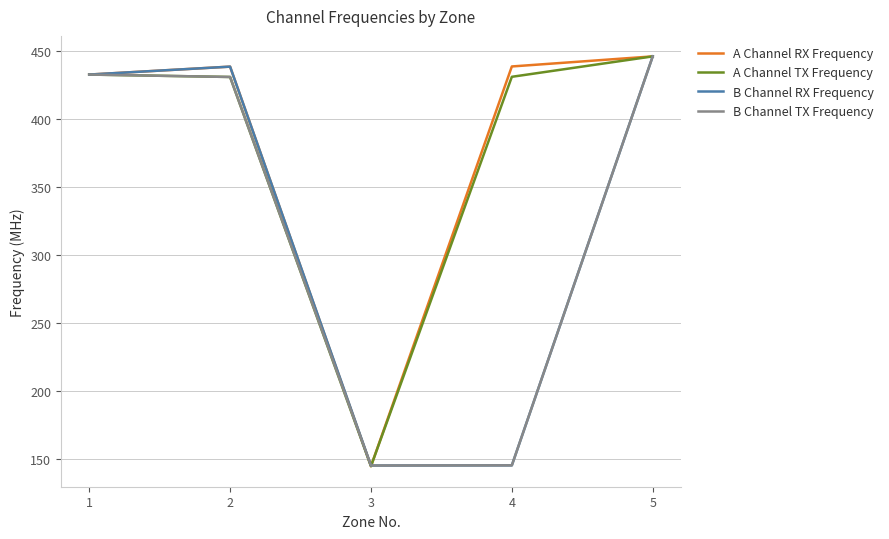

Does the chart display data point markers on the line(s)?

No